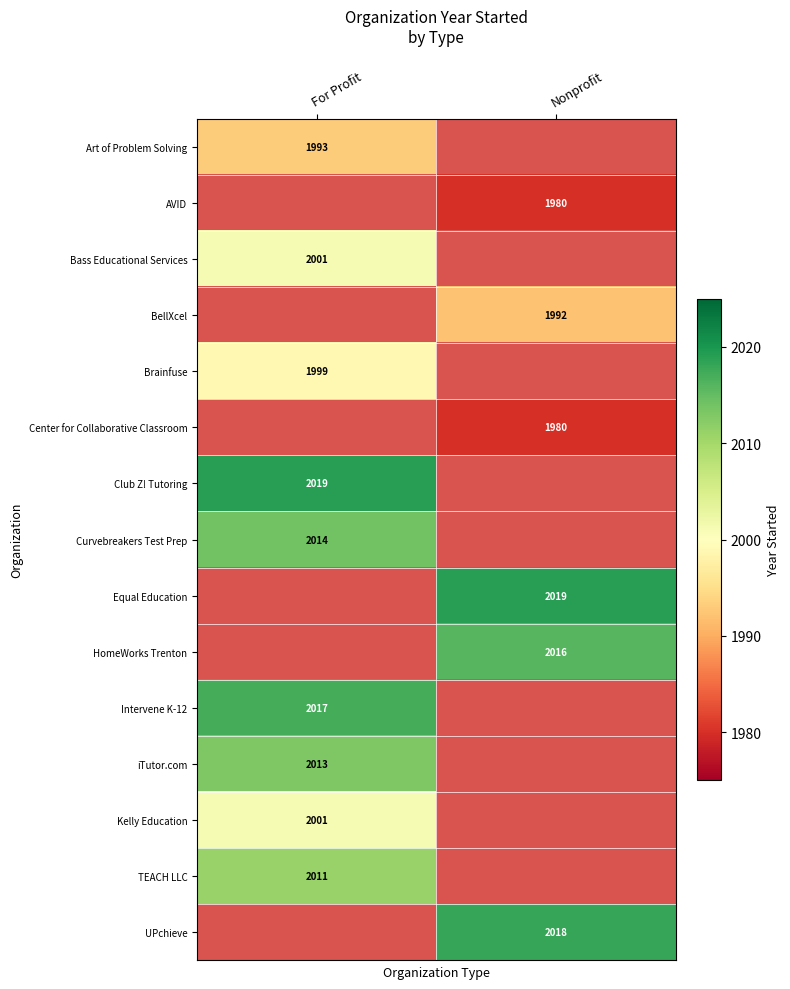

The AVID series shows 1980 at Nonprofit. True or false?

True